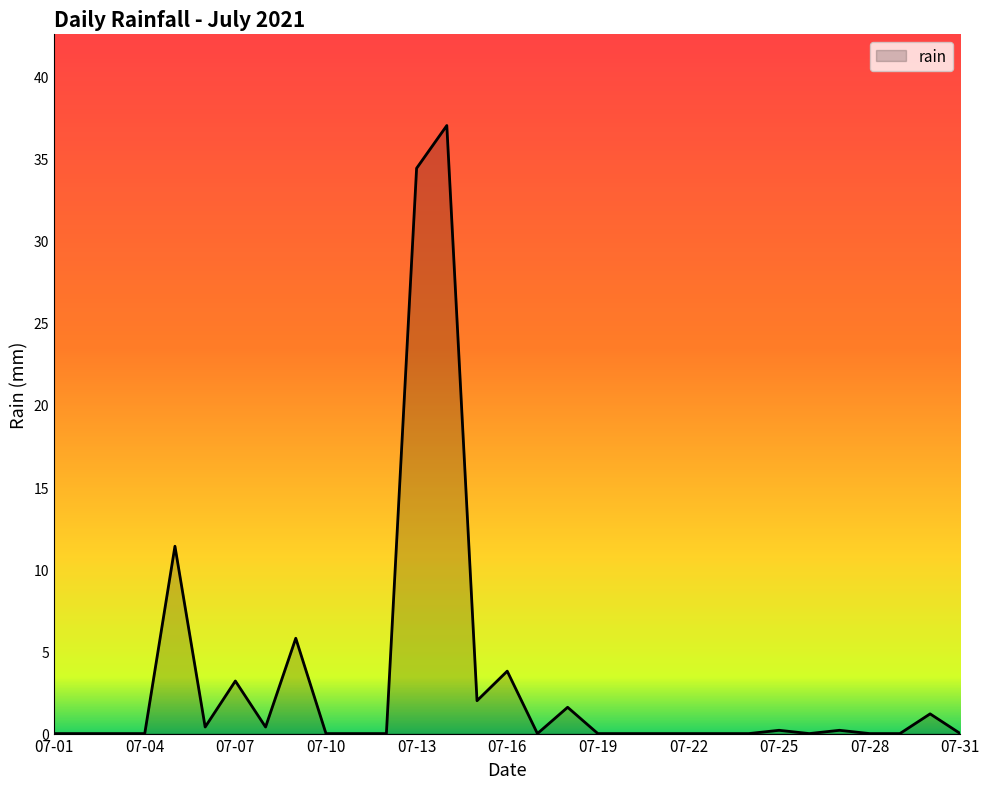

What is the maximum value shown in the chart?

37.0